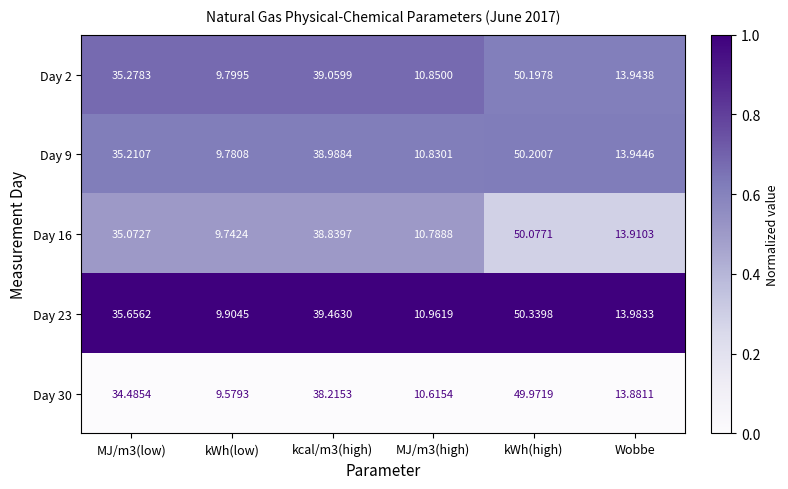

At which category is the sum across all series the highest?

kWh(high)